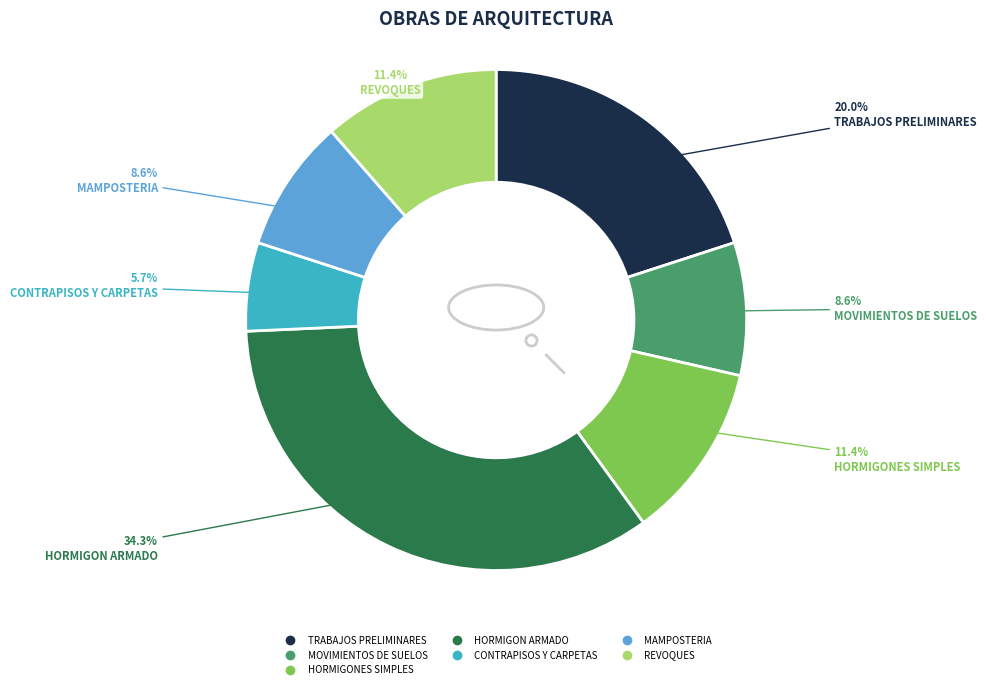

Rank the categories by value from highest to lowest.

HORMIGON ARMADO, TRABAJOS PRELIMINARES, HORMIGONES SIMPLES, REVOQUES, MOVIMIENTOS DE SUELOS, MAMPOSTERIA, CONTRAPISOS Y CARPETAS